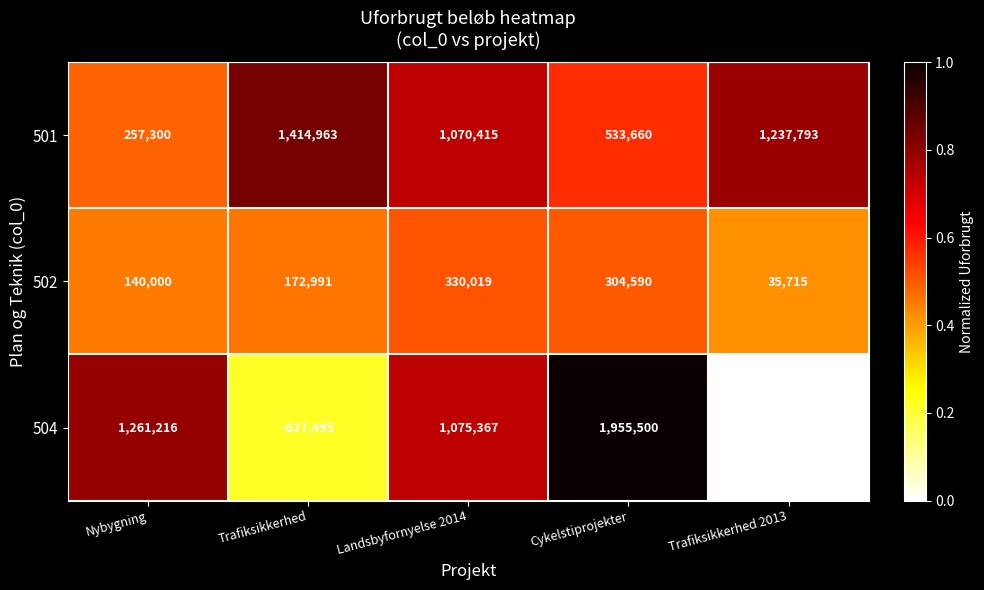

Is the value of 504 at Trafiksikkerhed 2013 greater than the value of 502 at Trafiksikkerhed?

No